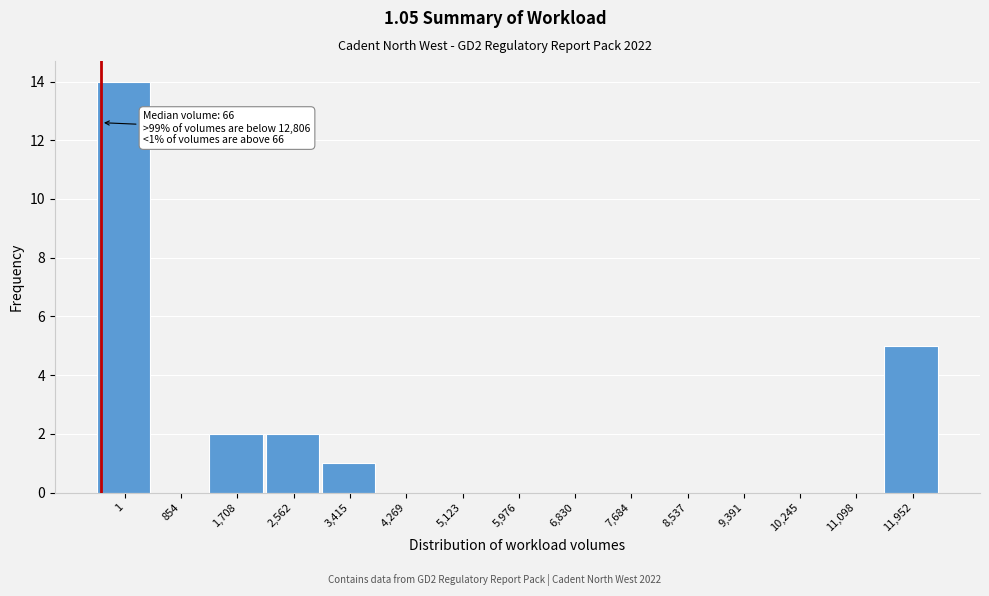

Reading left to right, transcribe all the data shown in this chart.

1=14	854=0	1,708=2	2,562=2	3,415=1	4,269=0	5,123=0	5,976=0	6,830=0	7,684=0	8,537=0	9,391=0	10,245=0	11,098=0	11,952=5